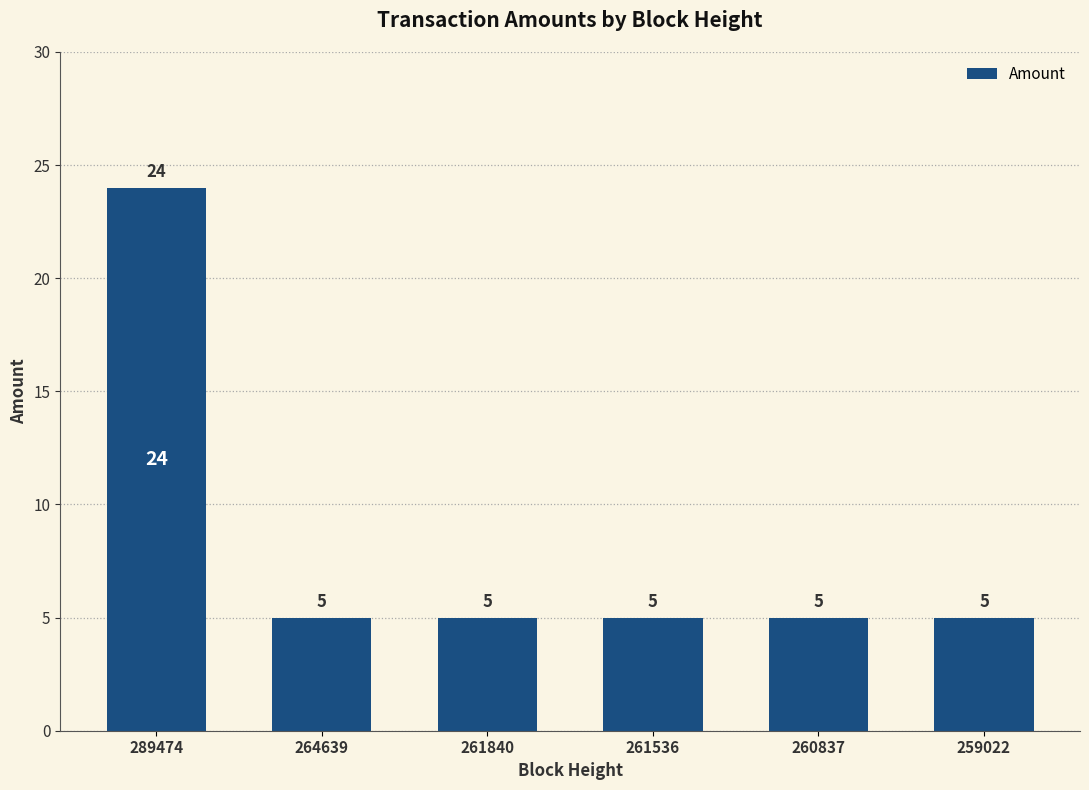

Reading left to right, what are all the values shown in this chart?

24	5	5	5	5	5